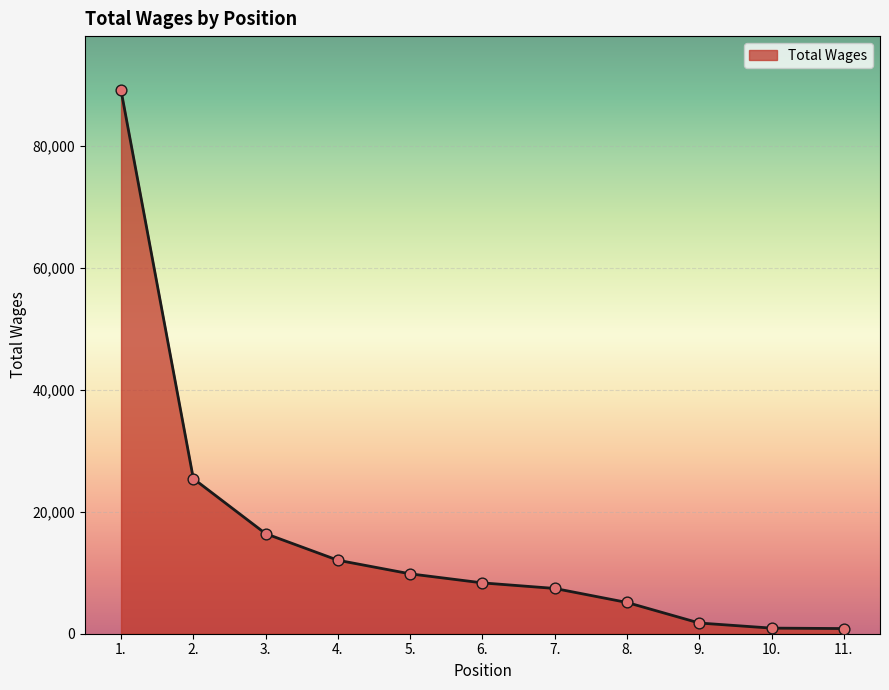

What is the change in value from 3. to 4.?

-4362